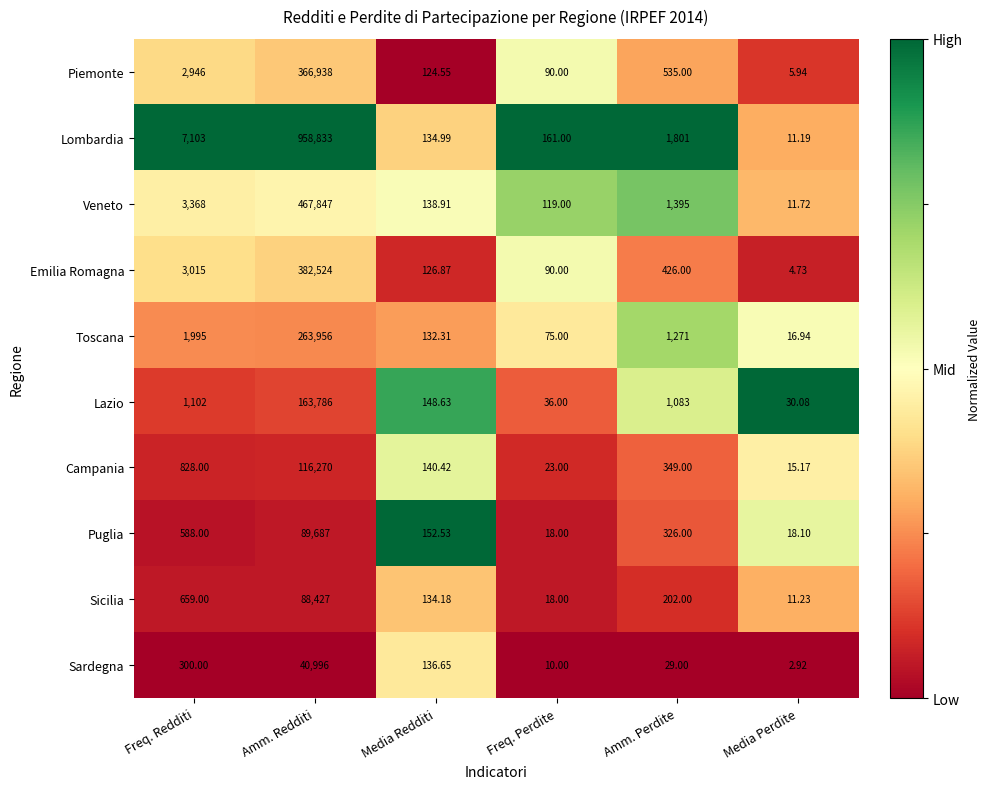

At which category is the sum across all series the highest?

Amm. Redditi